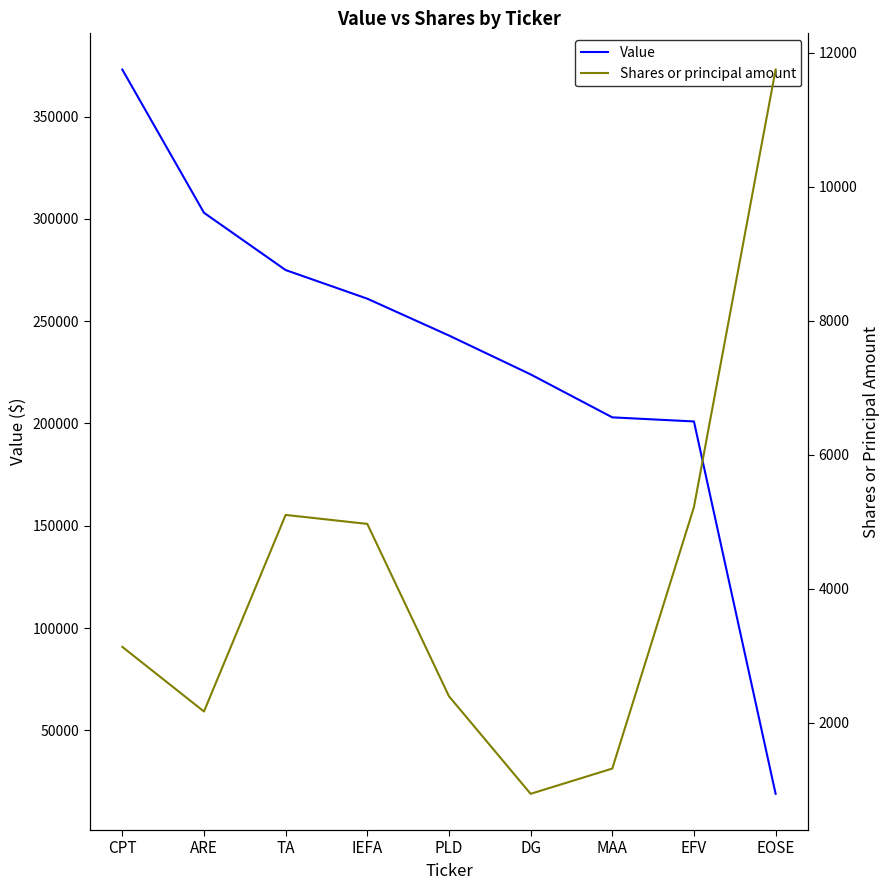

Rank the categories by Value value from lowest to highest.

EOSE, EFV, MAA, DG, PLD, IEFA, TA, ARE, CPT